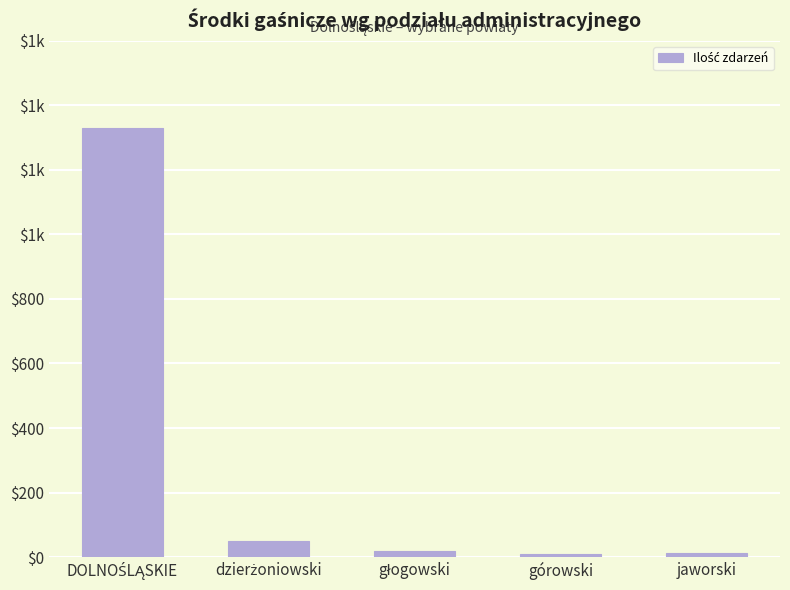

Rank the categories by value from lowest to highest.

górowski, jaworski, głogowski, dzierżoniowski, DOLNOŚLĄSKIE